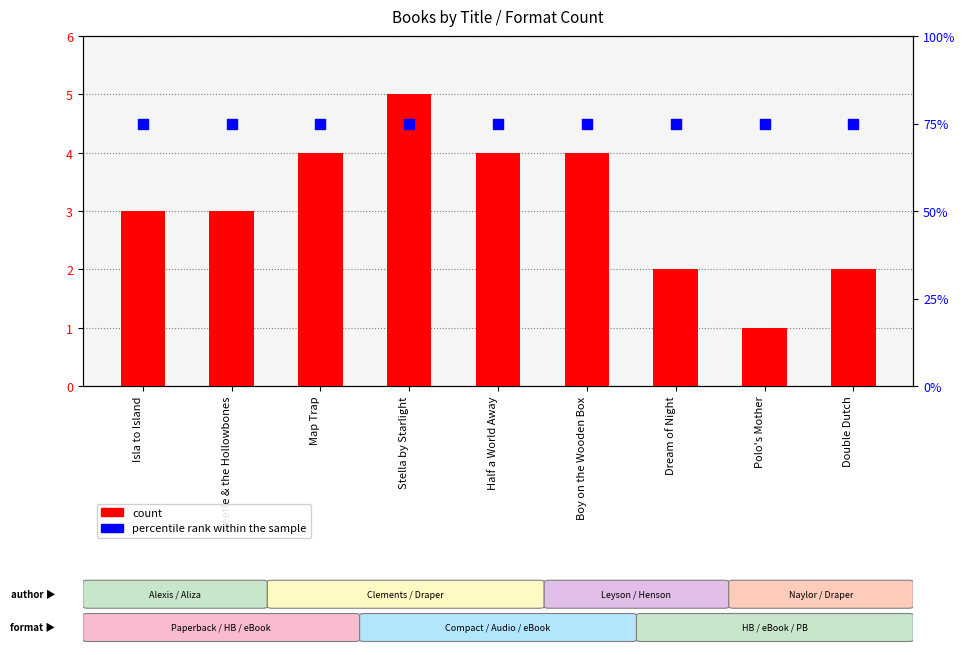

At which category is the sum across all series the highest?

Stella by Starlight